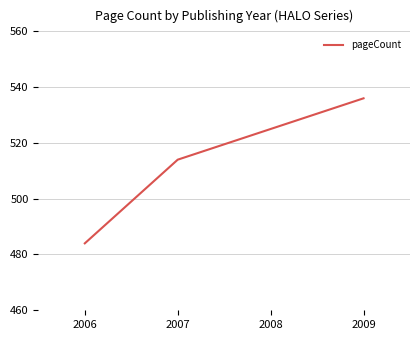

What is the smallest value displayed?

484